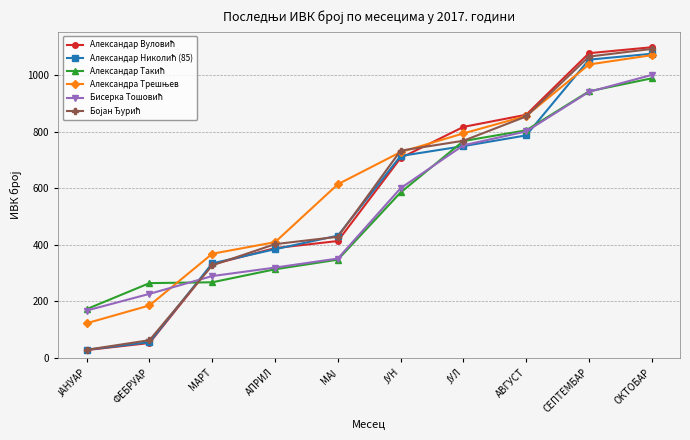

What is the total value across all series at МАРТ?

1921